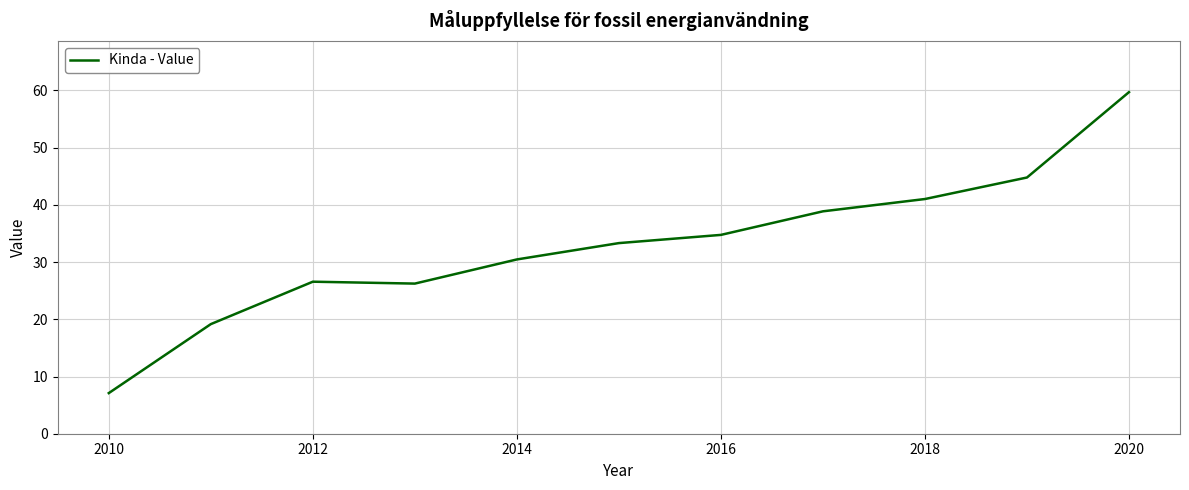

What is the minimum value shown in the chart?

7.1